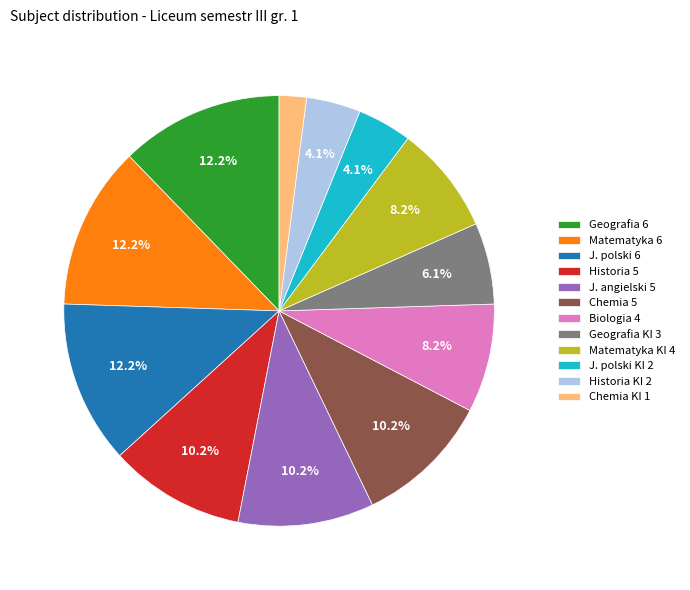

Do Geografia KI 3 and Geografia 6 together represent more than half of the pie?

No